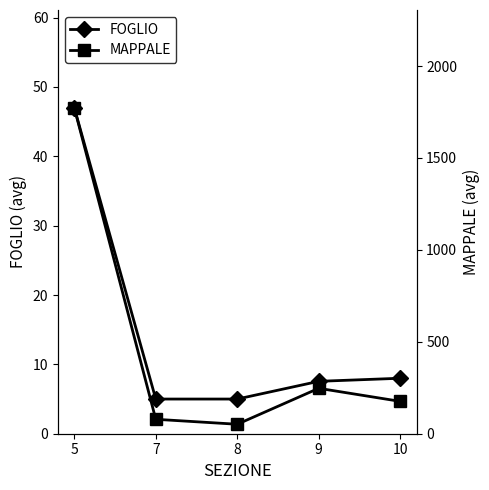

Which series changed the most between 5 and 9?

MAPPALE